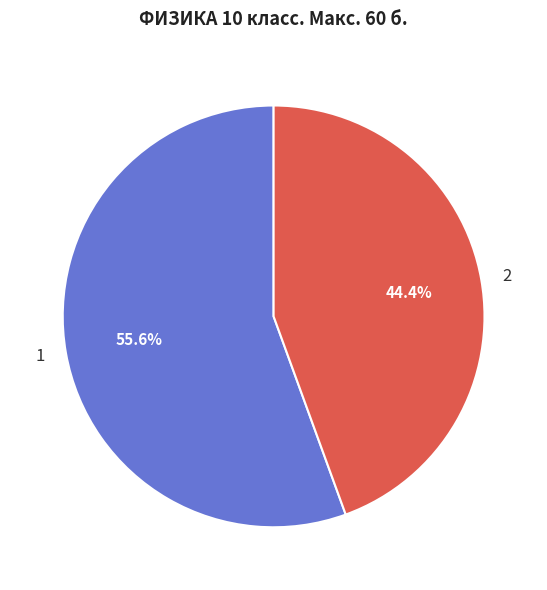

Which category accounts for the majority?

1